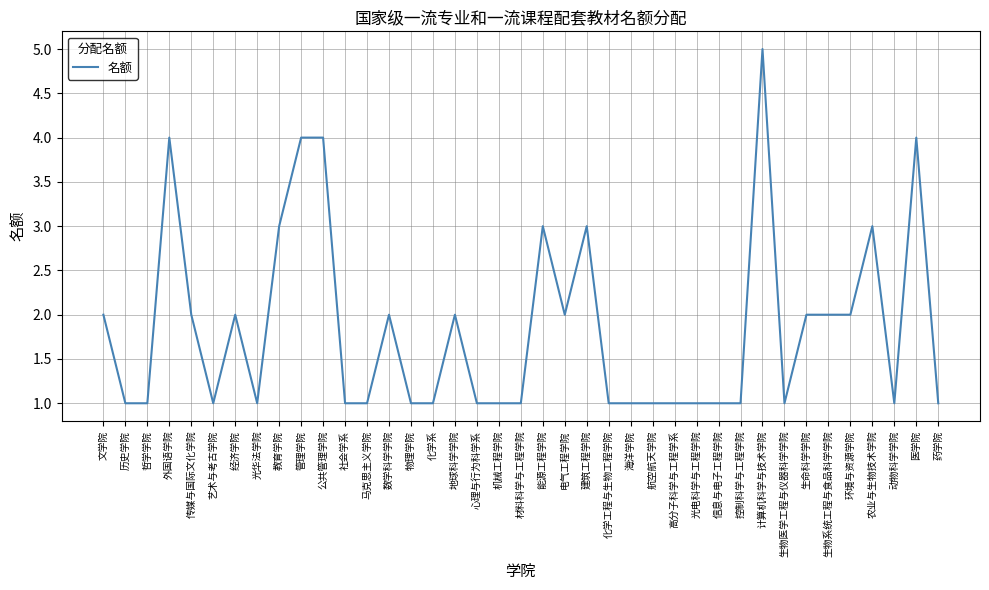

The value at 农业与生物技术学院 is 5. True or false?

False